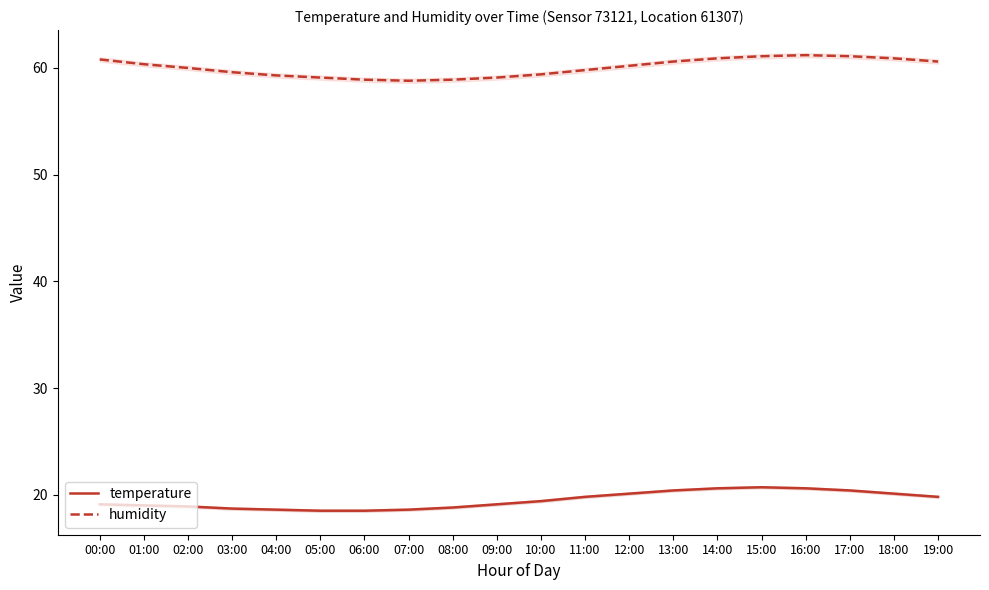

What is the maximum value for humidity?

61.2